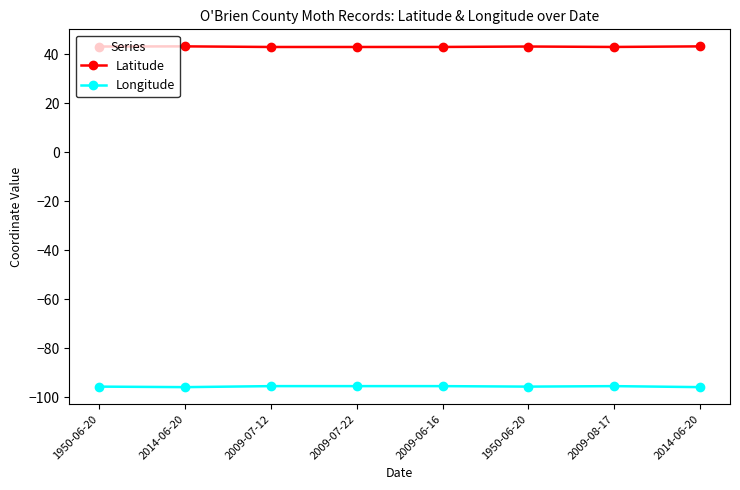

List the labels in order of Latitude value, largest first.

2014-06-20, 2014-06-20, 1950-06-20, 1950-06-20, 2009-06-16, 2009-08-17, 2009-07-12, 2009-07-22